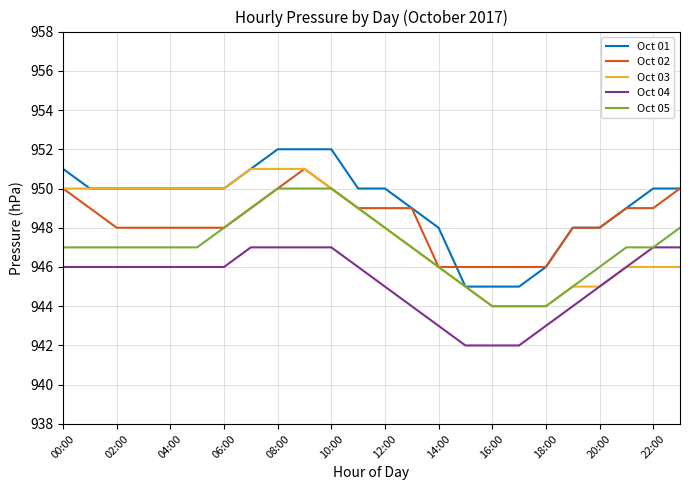

Which series has the largest total across all categories?

Oct 01